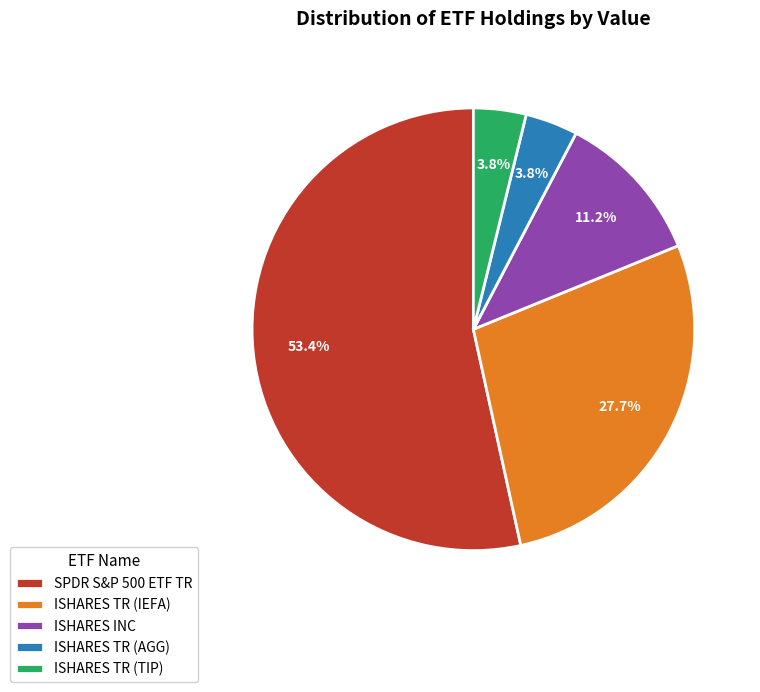

The ISHARES TR (TIP) slice represents 4% of the pie. True or false?

True